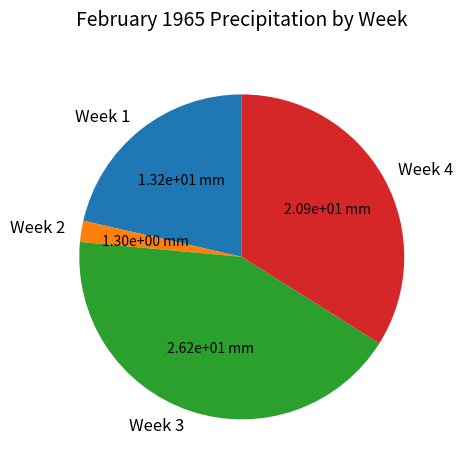

Is the sum of Week 2 and Week 4 greater than half?

No